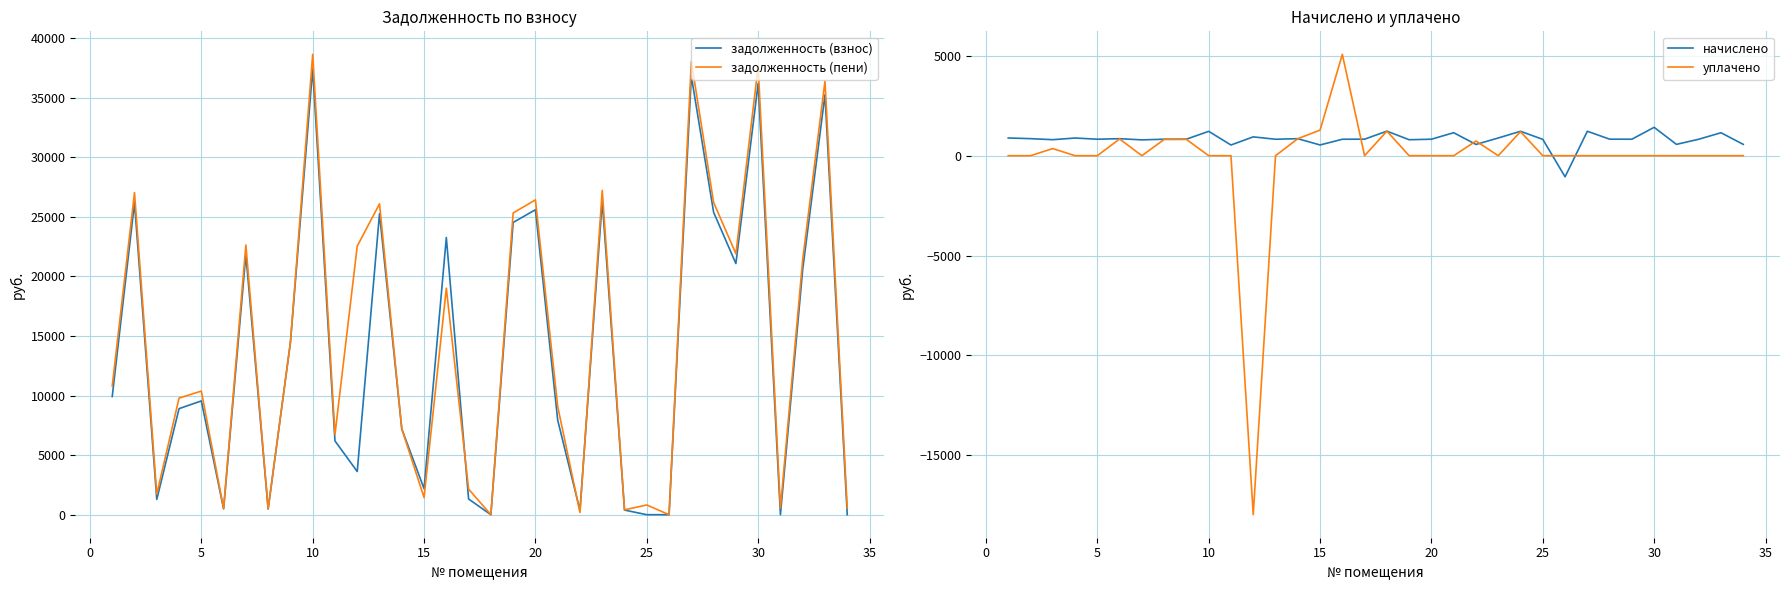

What is the lowest value of the уплачено series?

-17973.0